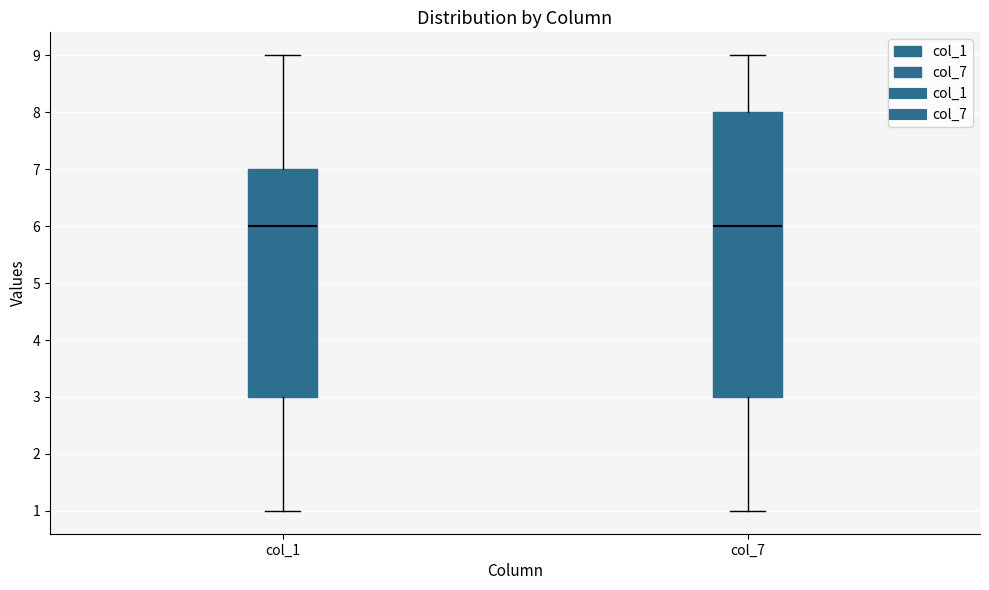

Where is the lower edge of the box for col_1 on the y-axis? The values are not printed on the chart, so give them approximately, as read against the axis.

3